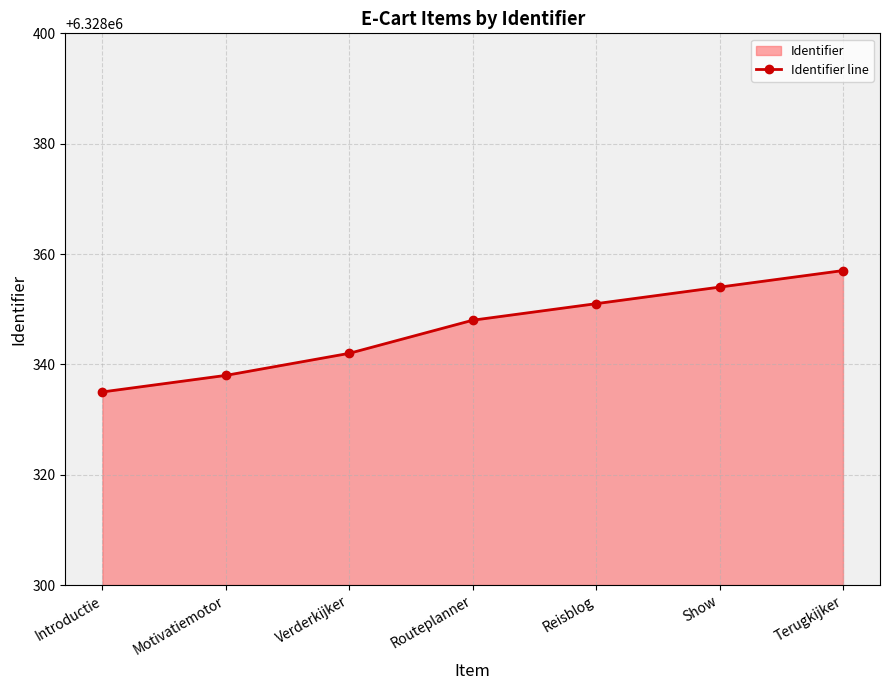

Rank the categories by value from highest to lowest.

Terugkijker, Show, Reisblog, Routeplanner, Verderkijker, Motivatiemotor, Introductie